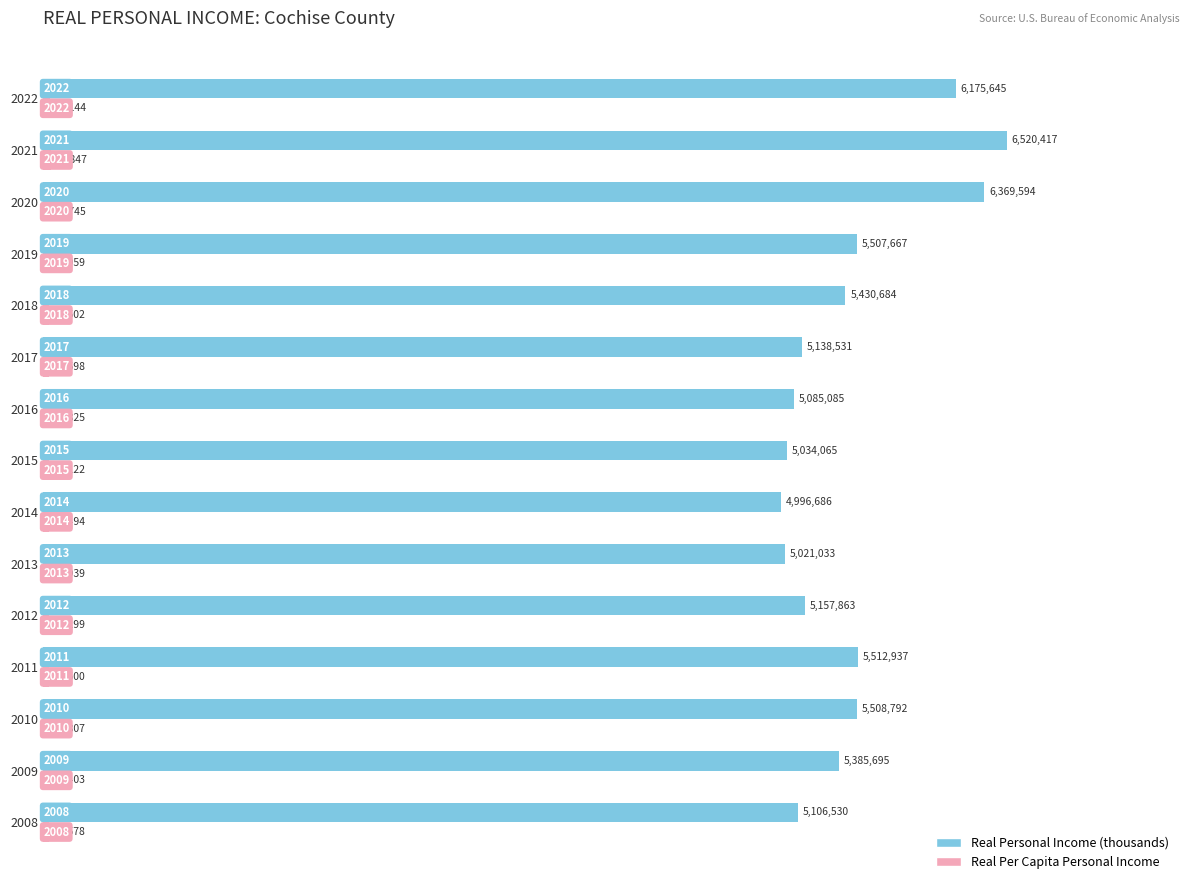

Count the number of data series in this chart.

2